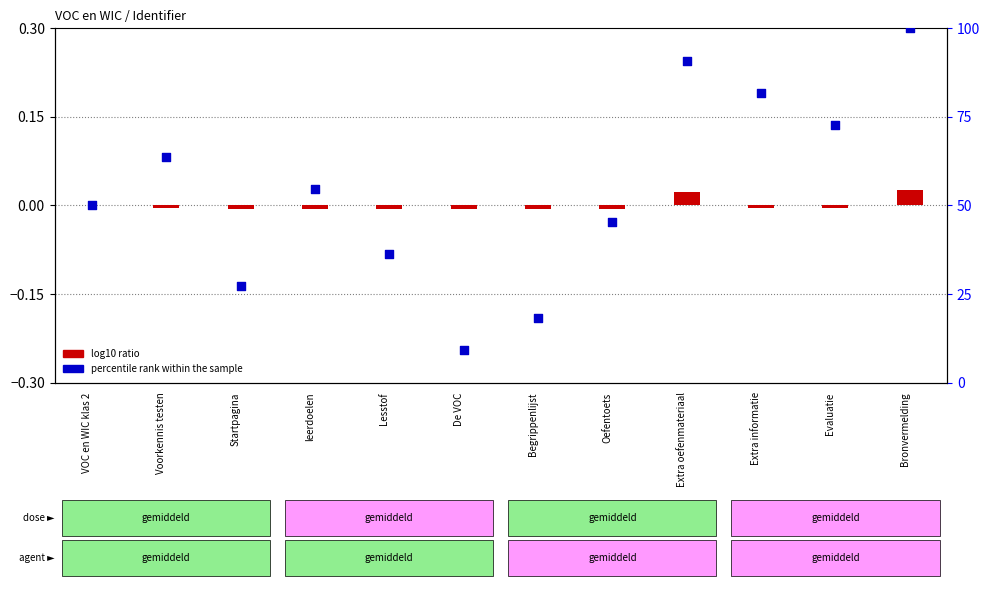

Which series has the largest total across all categories?

percentile rank within the sample